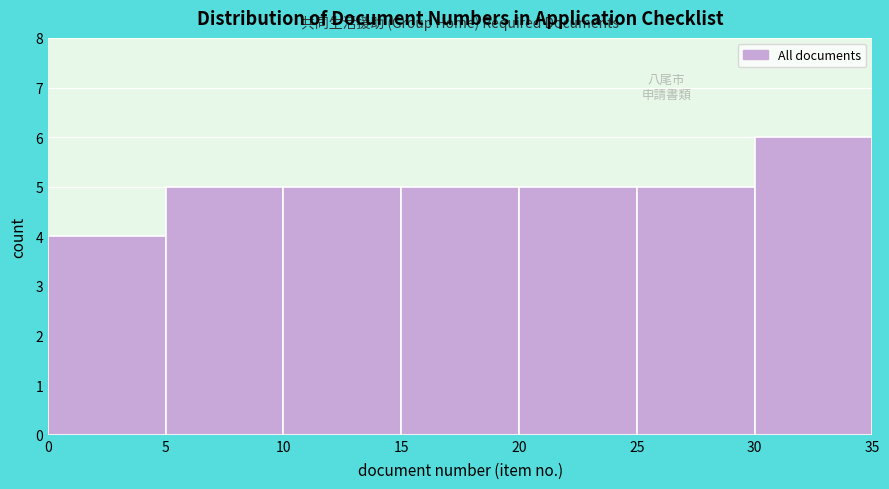

Over which range of the x-axis is the bar tallest?

30 to 35